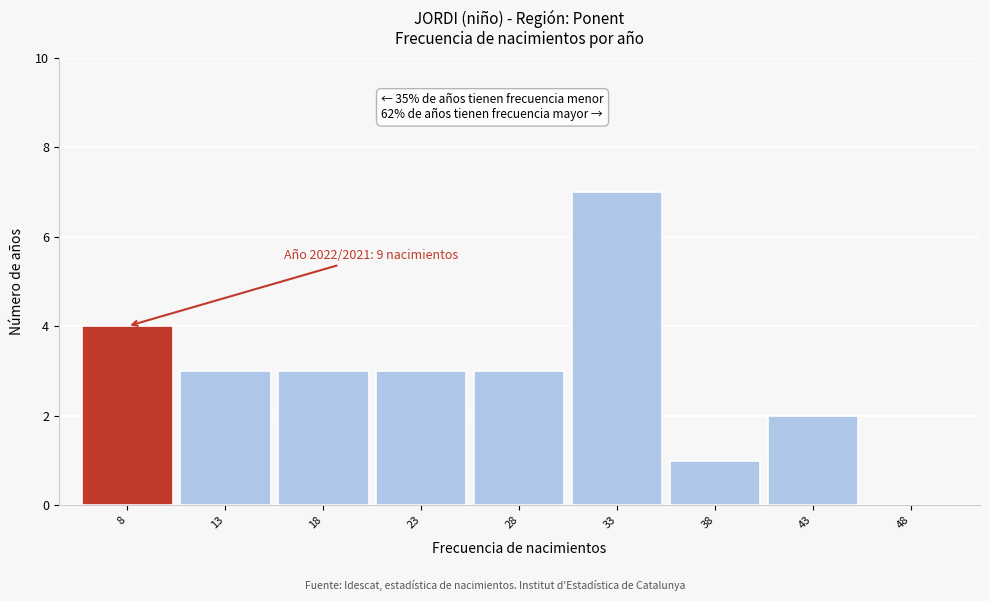

Reading left to right, list all the values displayed in this chart.

8=4	13=3	18=3	23=3	28=3	33=7	38=1	43=2	48=0